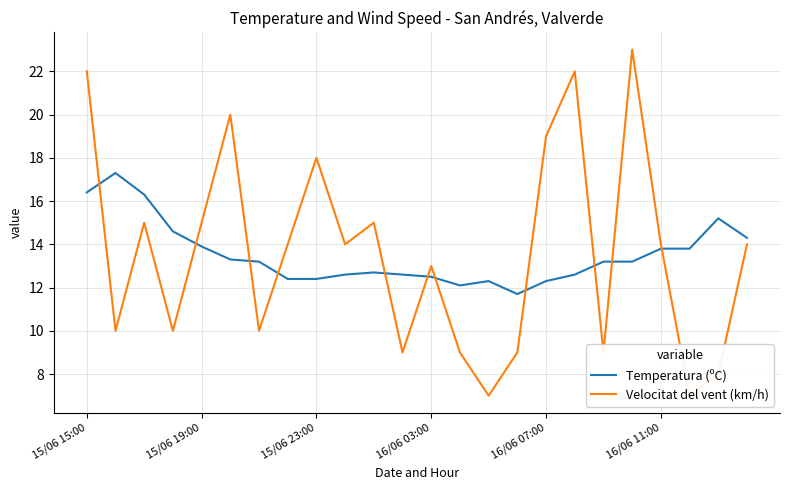

Is it true that Temperatura (ºC) equals 12.1 at 13?

True